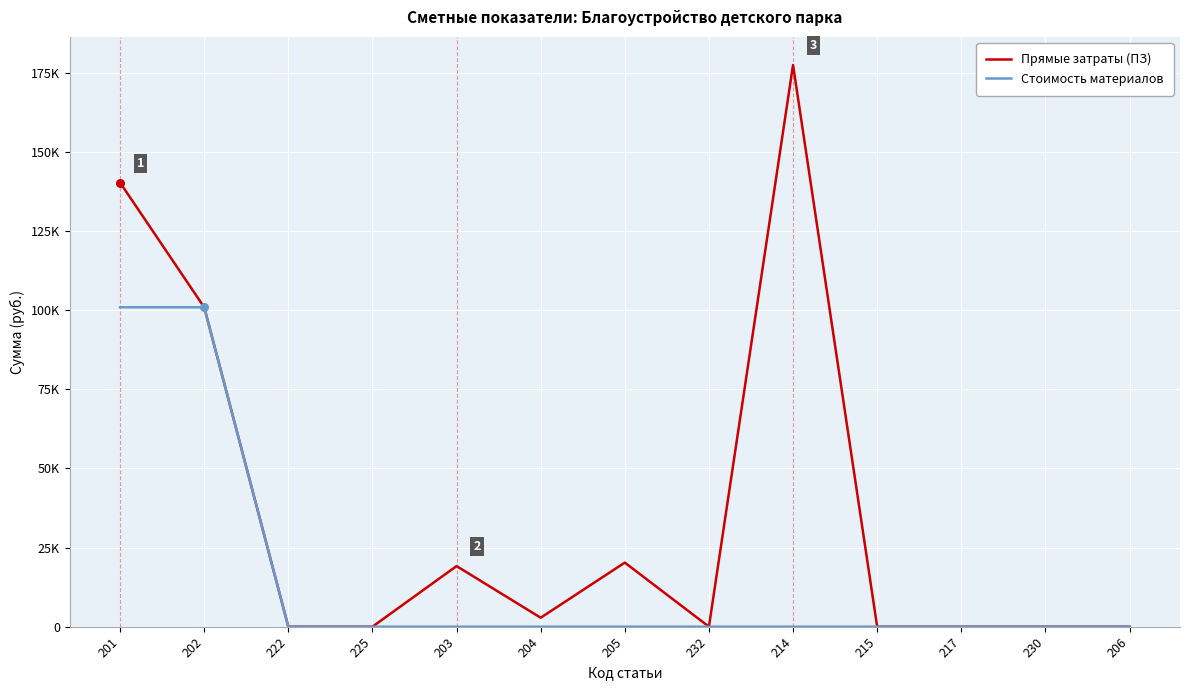

Is the value of Прямые затраты (ПЗ) at 225 greater than the value of Стоимость материалов at 205?

No